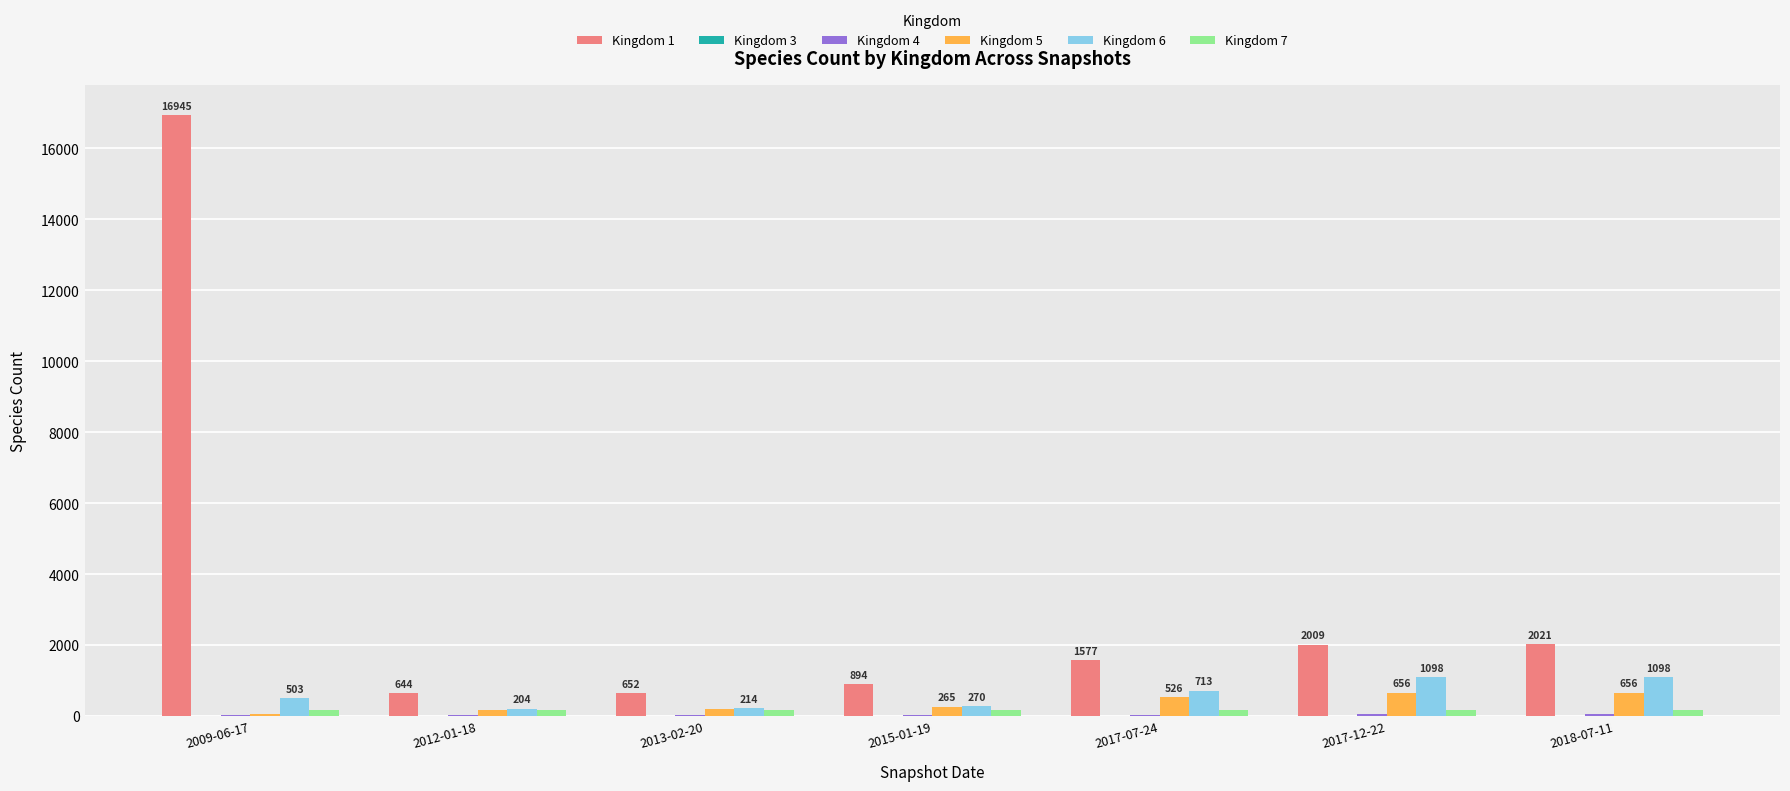

What is the maximum value shown in the chart?

16945